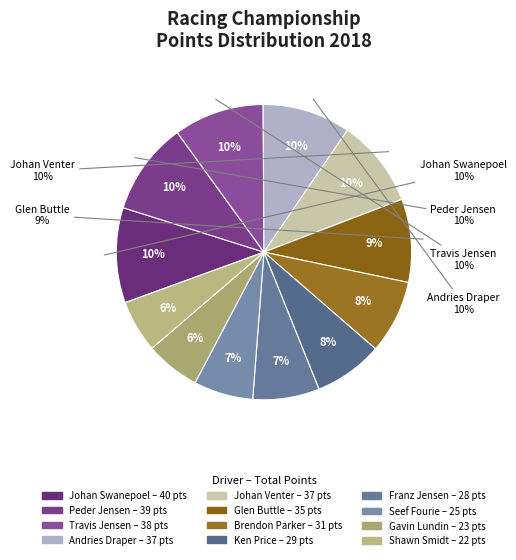

To the nearest percent, what is the difference between the Andries Draper and Glen Buttle slice percentages?

1%